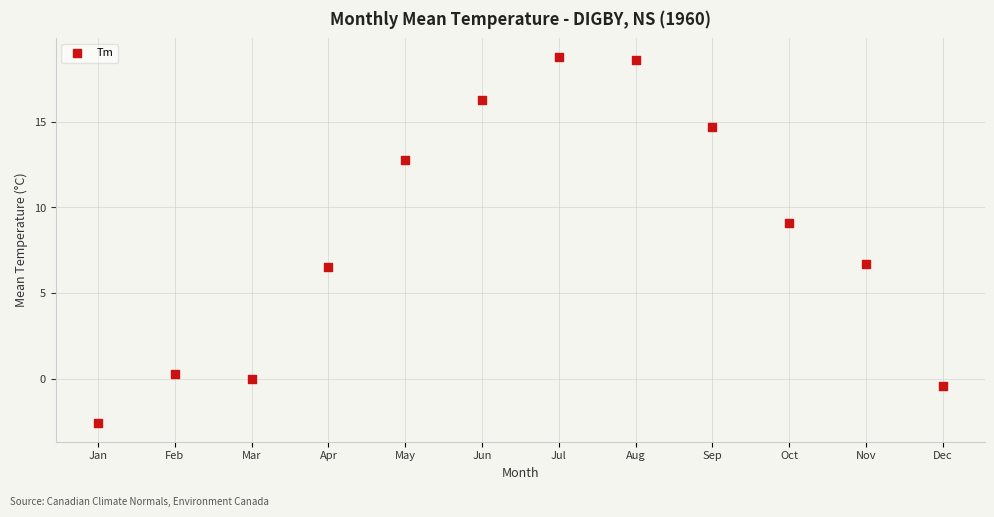

What is the range of X values (max minus min)?

11.0